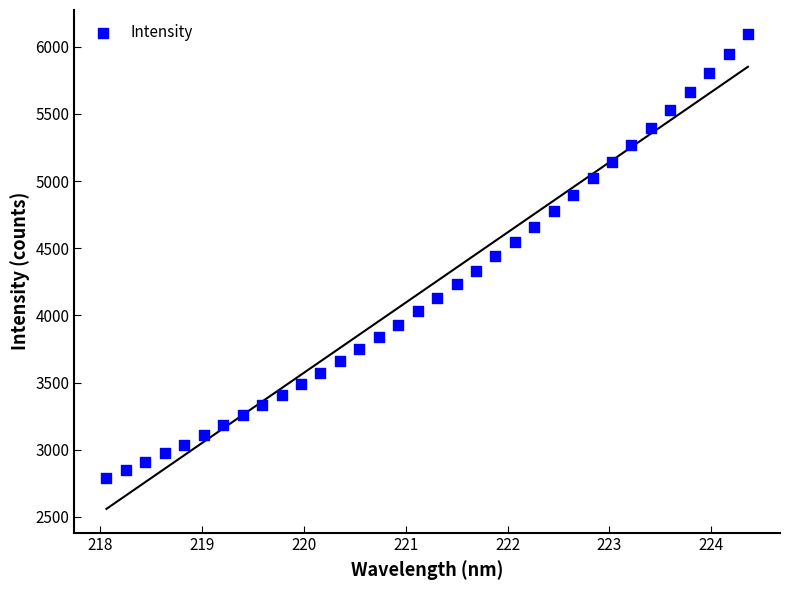

What is the range of X values (max minus min)?

6.3